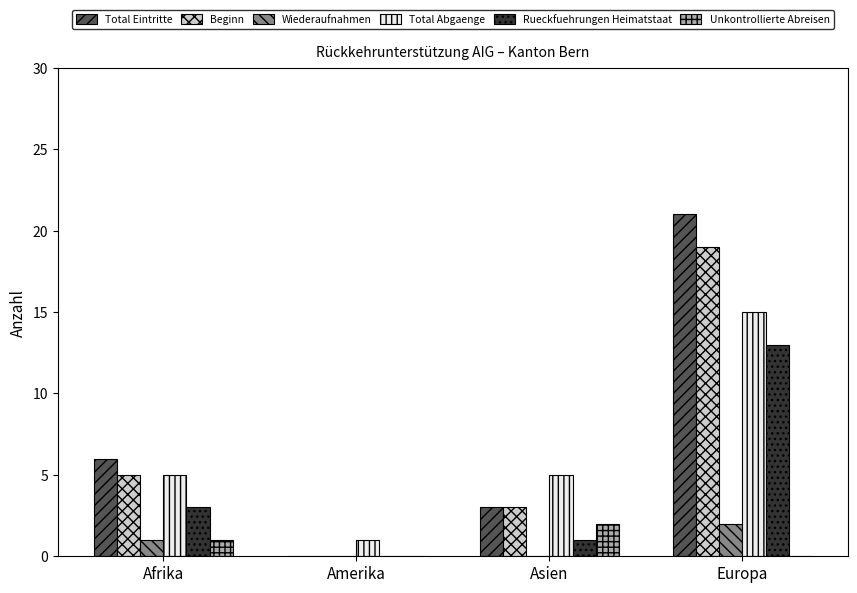

What is the total value across all series at Europa?

70